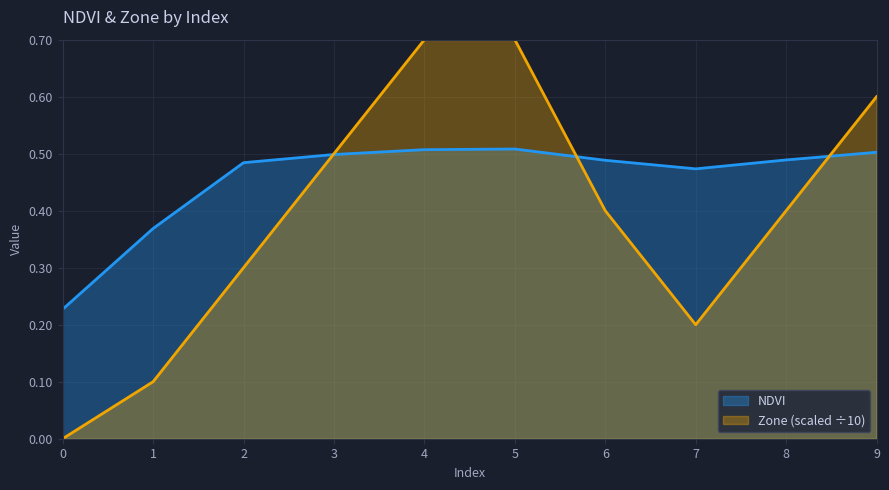

Reading left to right, transcribe all the data shown in this chart.

NDVI: 0=0.2	1=0.4	2=0.5	3=0.5	4=0.5	5=0.5	6=0.5	7=0.5	8=0.5	9=0.5
Zone: 0=0.0	1=0.1	2=0.3	3=0.5	4=0.7	5=0.7	6=0.4	7=0.2	8=0.4	9=0.6